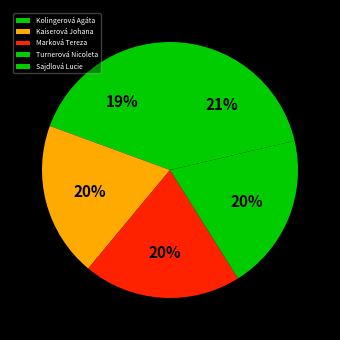

Is it true that Turnerová Nicoleta is 20% of the pie?

True